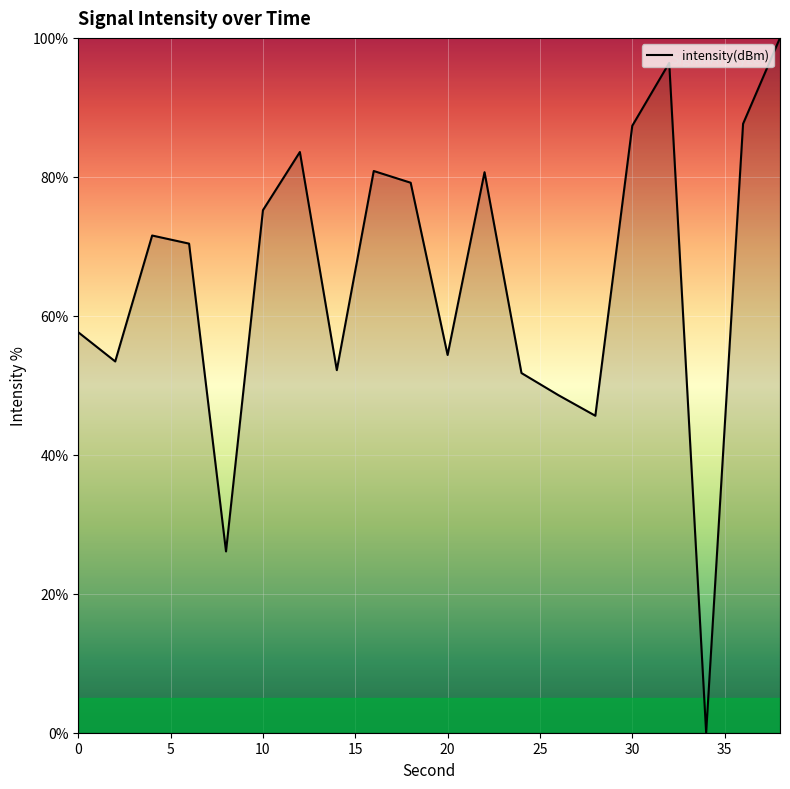

What is the greatest value displayed?

100.0